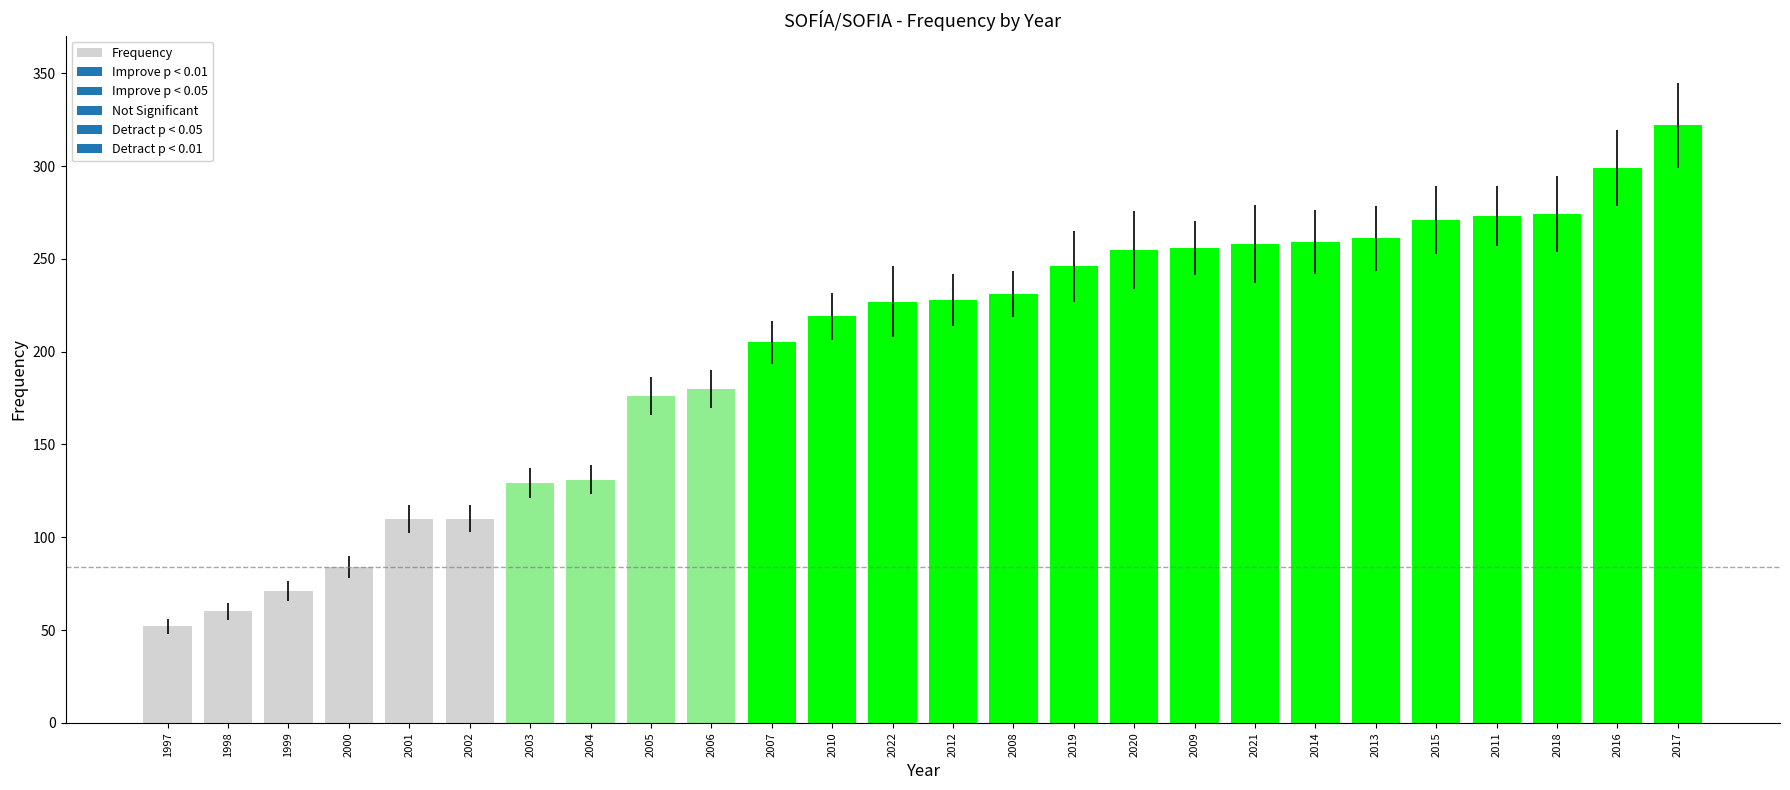

What is the difference between the maximum and second lowest values?

262